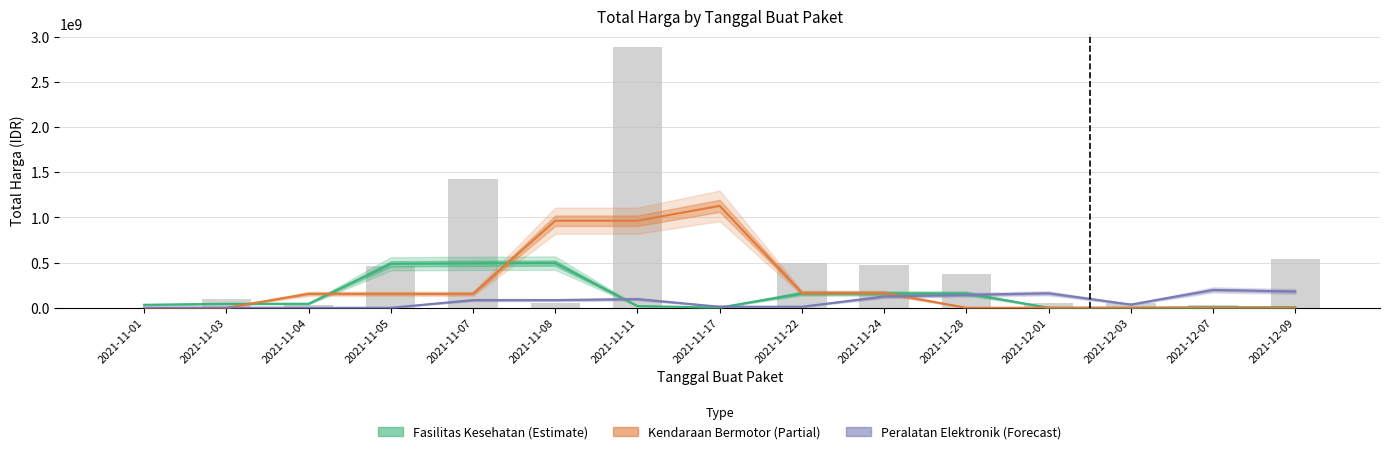

Count the number of categories in the chart.

15